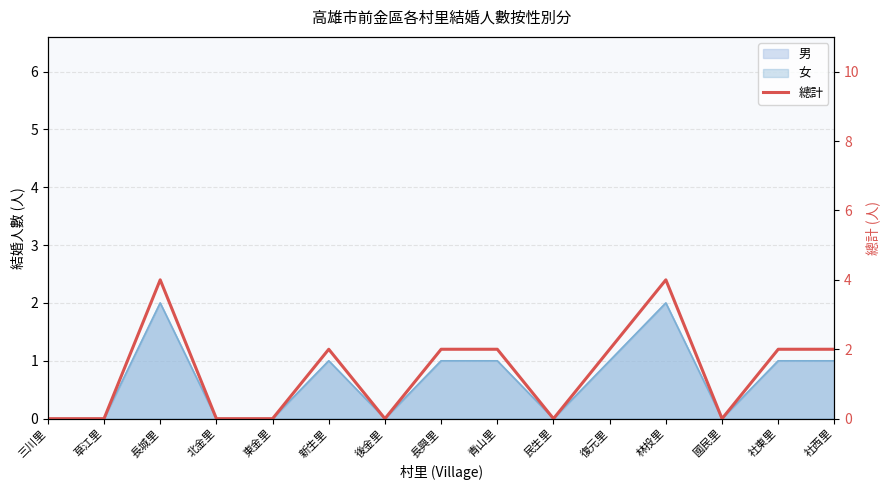

How many values are above zero?

8